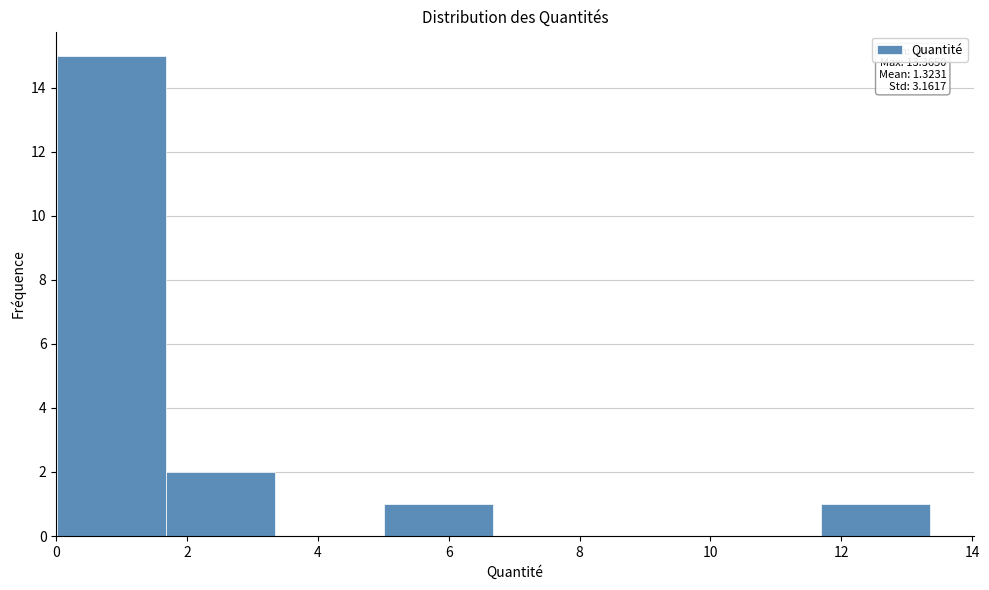

Over which range of the x-axis is the bar tallest?

0.0 to 1.6